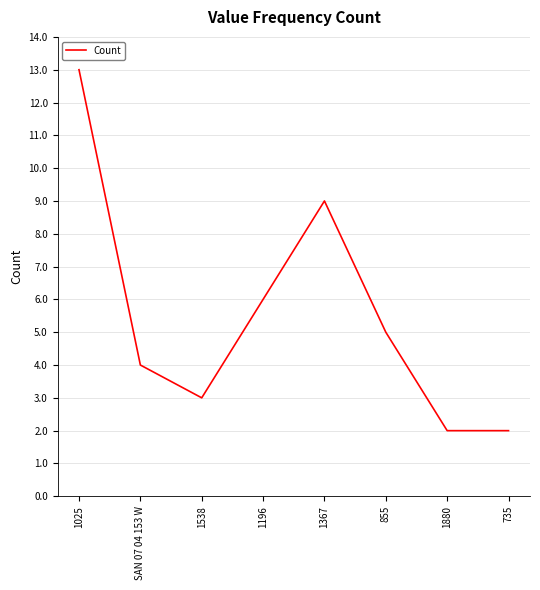

What is the difference between the values at 1196 and 1538?

3